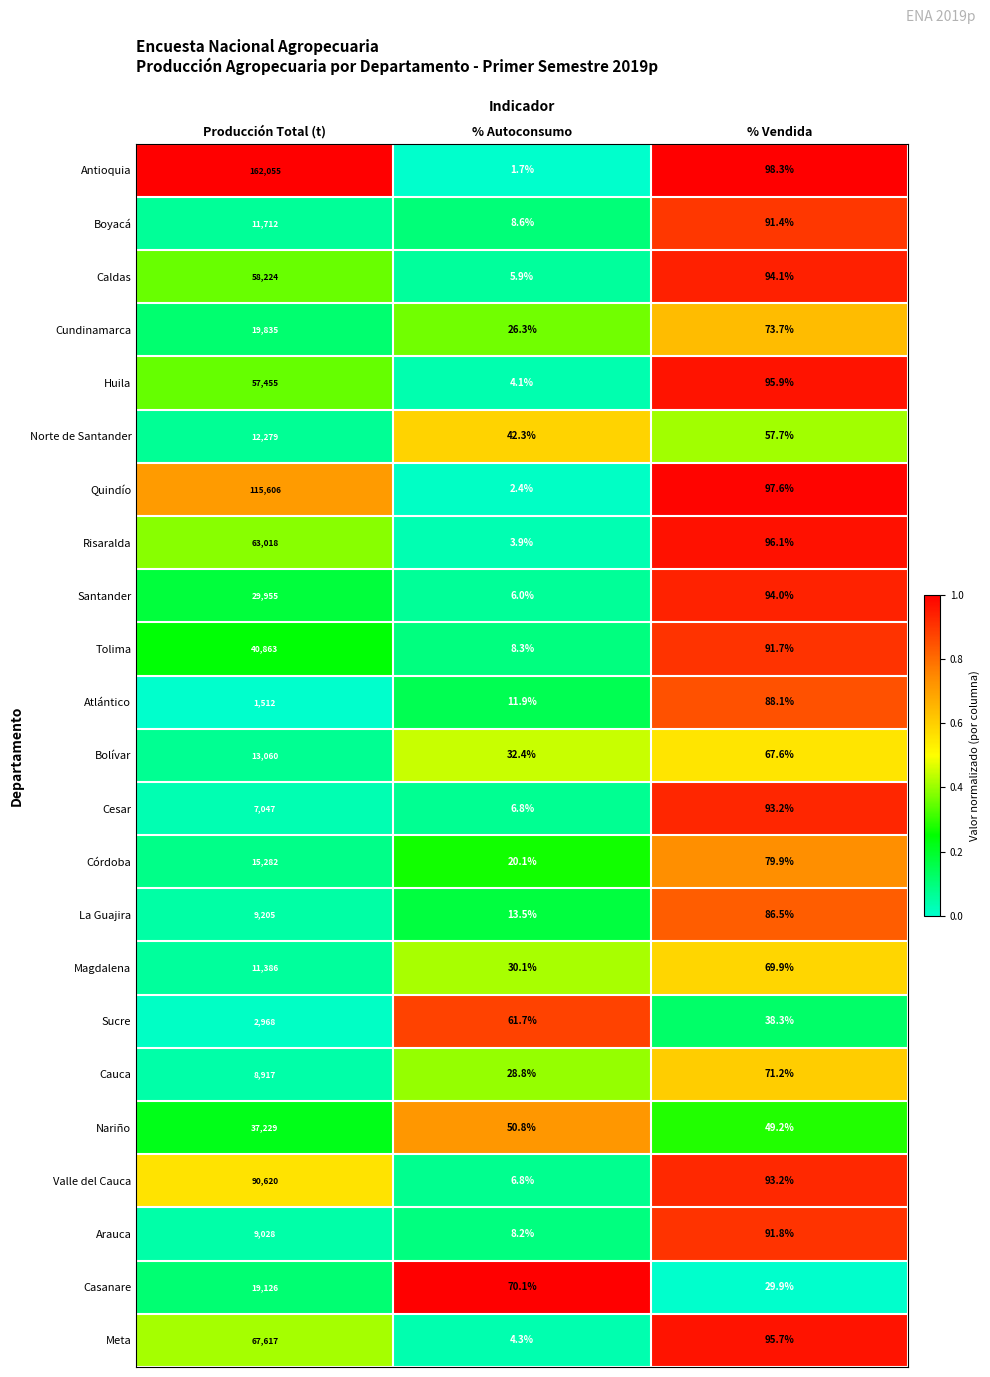

Is the value of Cauca at % Autoconsumo greater than the value of Bolívar at % Autoconsumo?

No